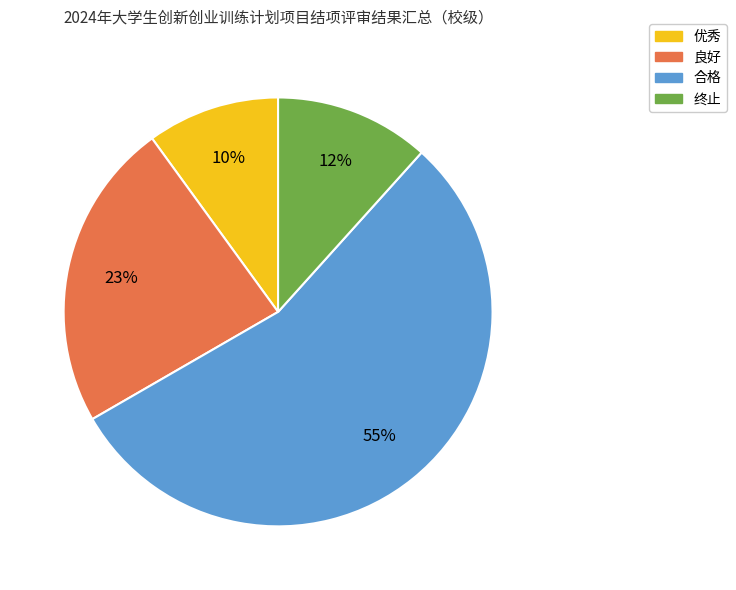

Rank the categories by value from highest to lowest.

合格, 良好, 终止, 优秀